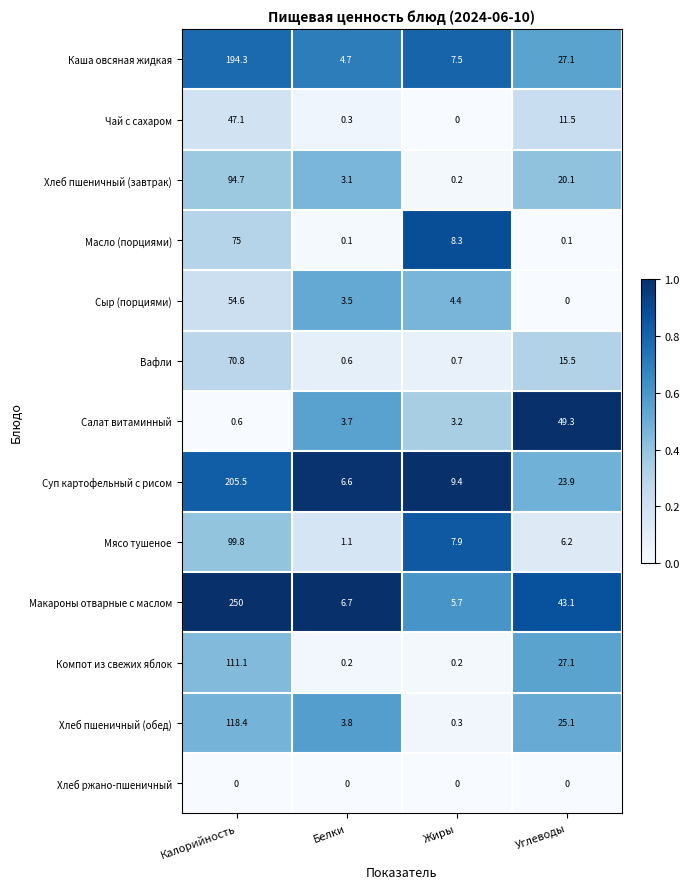

What is the highest value of the Компот из свежих яблок series?

111.1